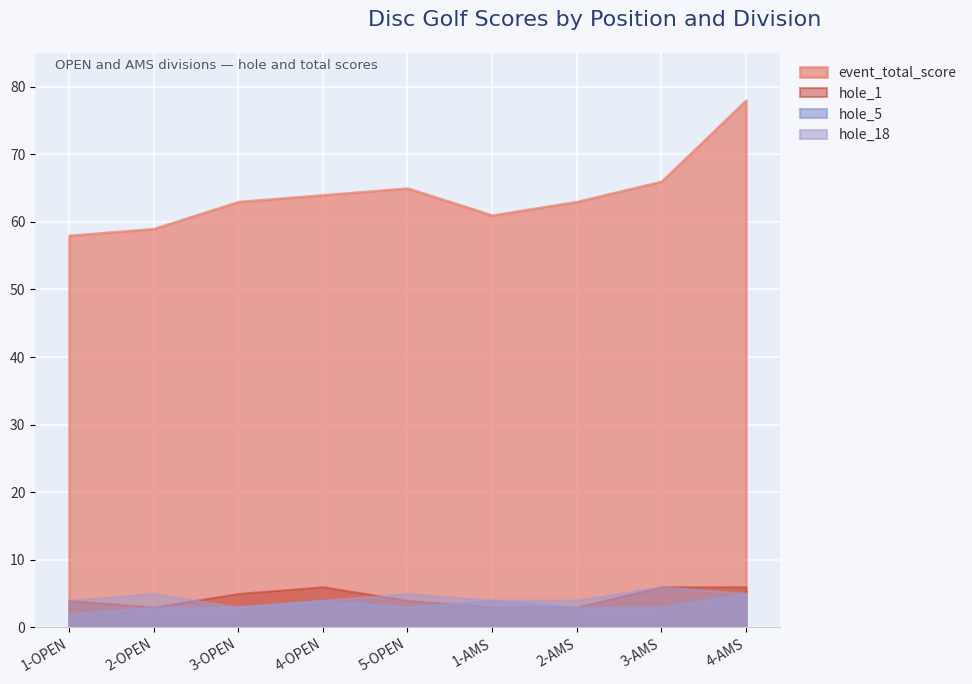

True or false: round_total_score has a value of 17 at 2-AMS.

False